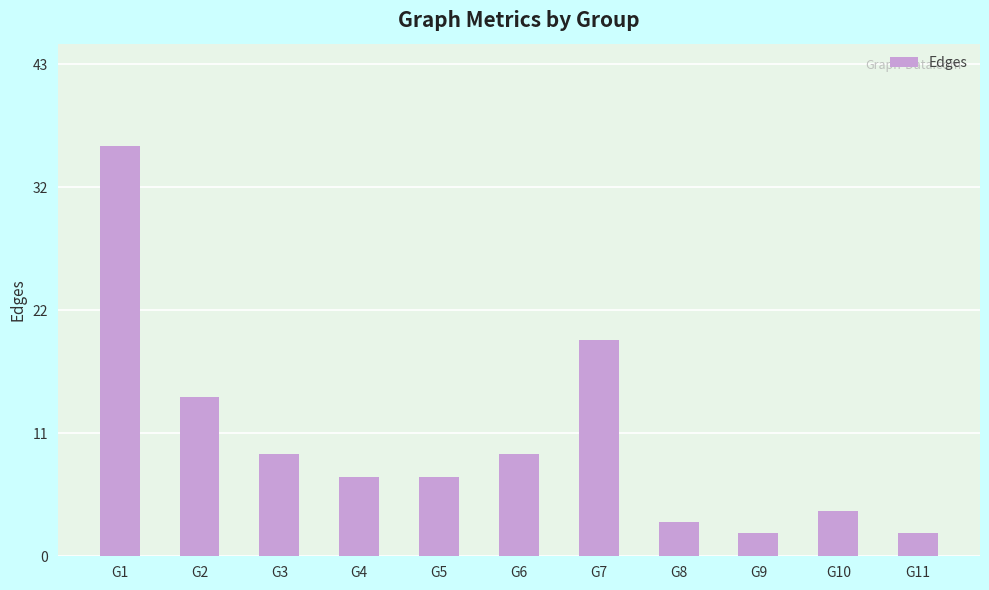

How many data points does each series have?

11